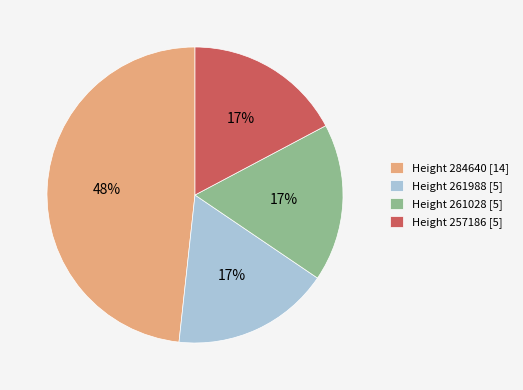

Approximately how many times larger is the value at Height 261028 [5] compared to Height 257186 [5]?

1.0